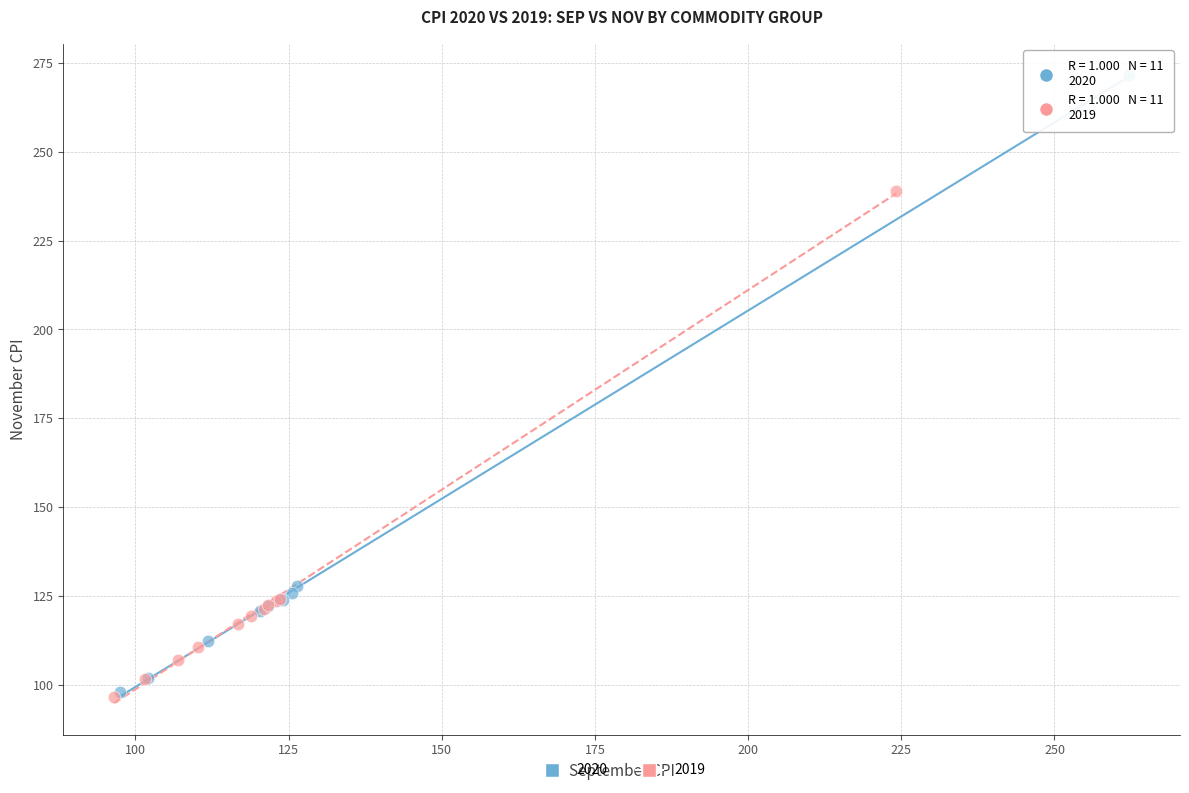

Which series has the largest Y range (max minus min)?

2020